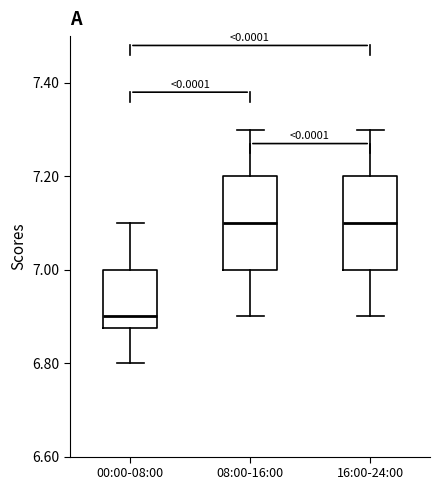

Reading left to right, read every box against the y-axis: the position of its median line, the range the box covers, and the ends of its whiskers. The values are not printed on the chart, so give them approximately, as read against the axis.

00:00-08:00: median 6.90, box 6.88 to 7.00, whiskers 6.80 to 7.10
08:00-16:00: median 7.10, box 7.00 to 7.20, whiskers 6.90 to 7.30
16:00-24:00: median 7.10, box 7.00 to 7.20, whiskers 6.90 to 7.30